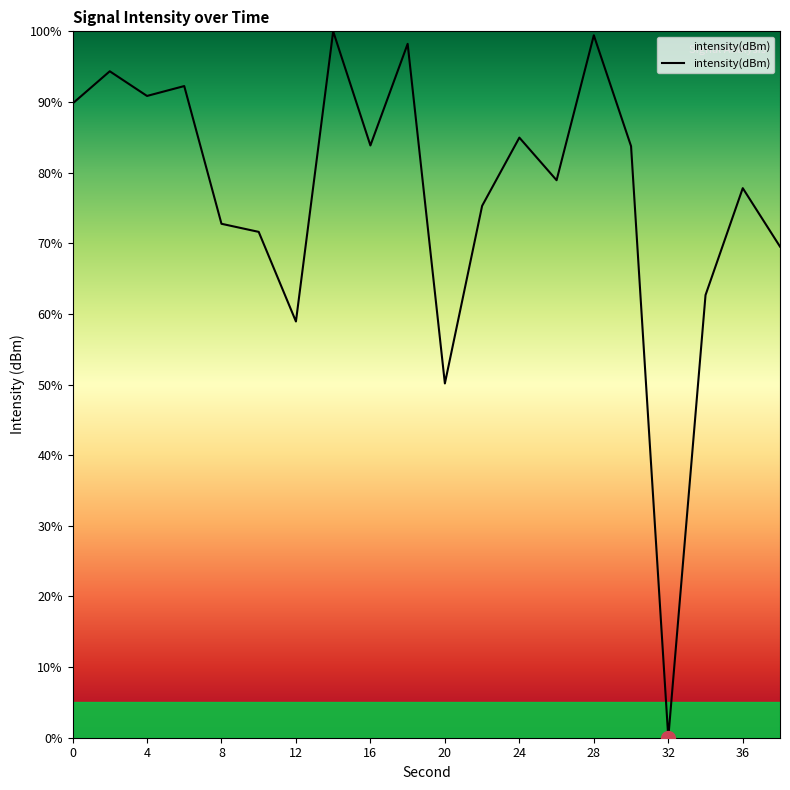

What is the difference between the maximum and minimum values?

100.0